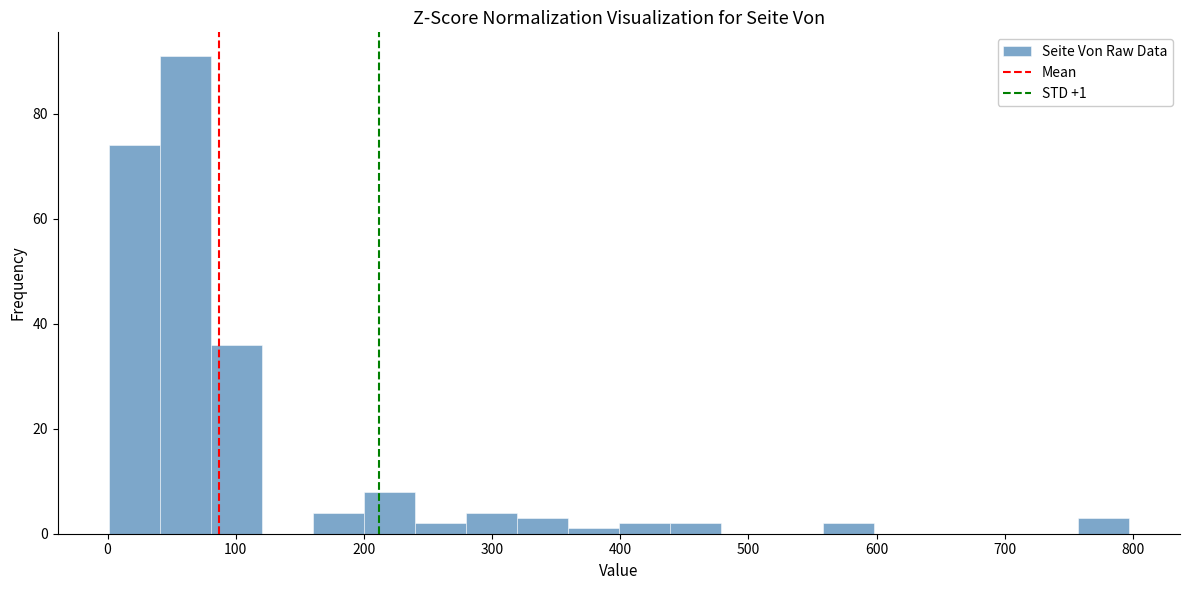

Read against the x-axis, roughly where is the centre of the tallest bar?

60